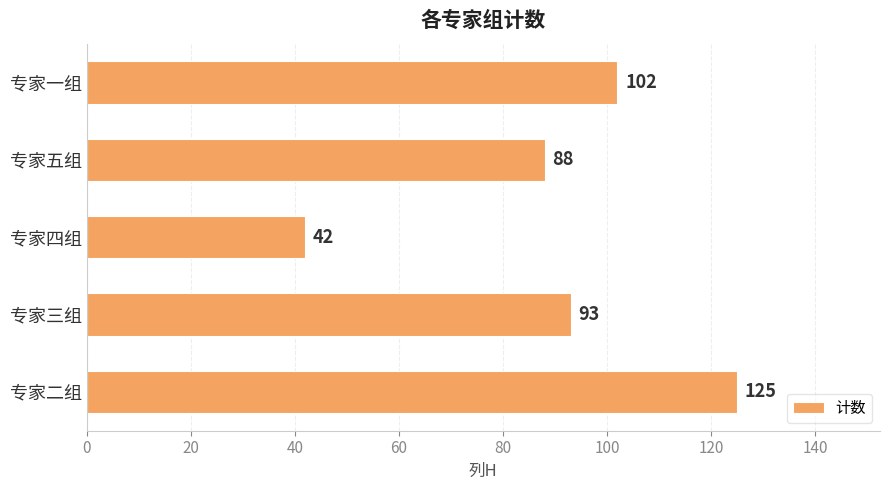

List the labels in order of value, largest first.

专家二组, 专家一组, 专家三组, 专家五组, 专家四组